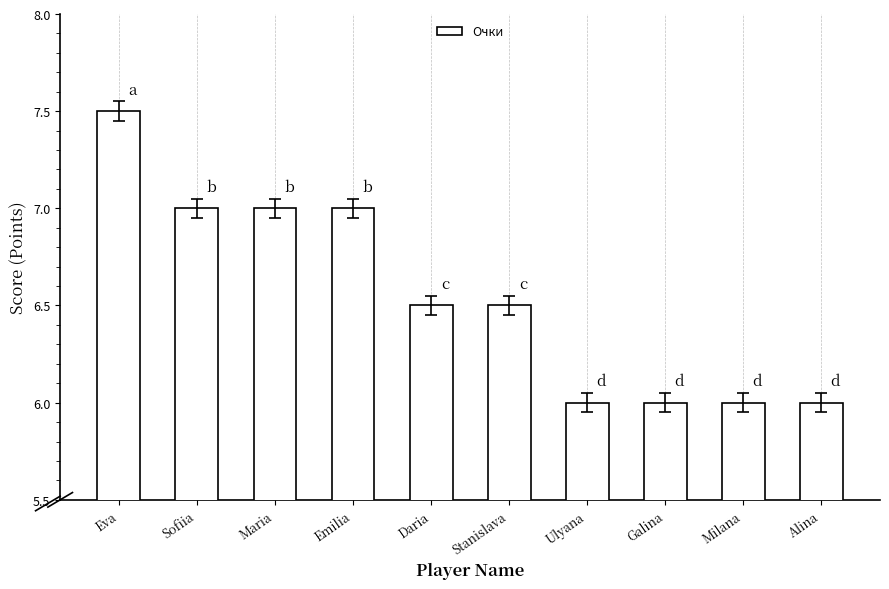

Reading right to left, what are all the values shown in this chart?

Alina=6.0	Milana=6.0	Galina=6.0	Ulyana=6.0	Stanislava=6.5	Daria=6.5	Emilia=7.0	Maria=7.0	Sofiia=7.0	Eva=7.5